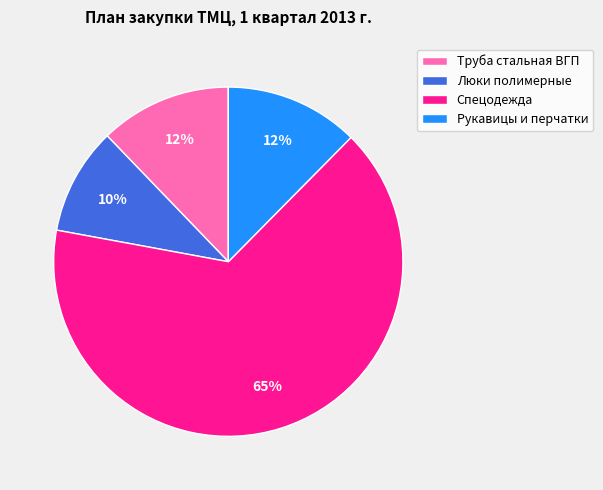

How many slices are in this pie chart?

4